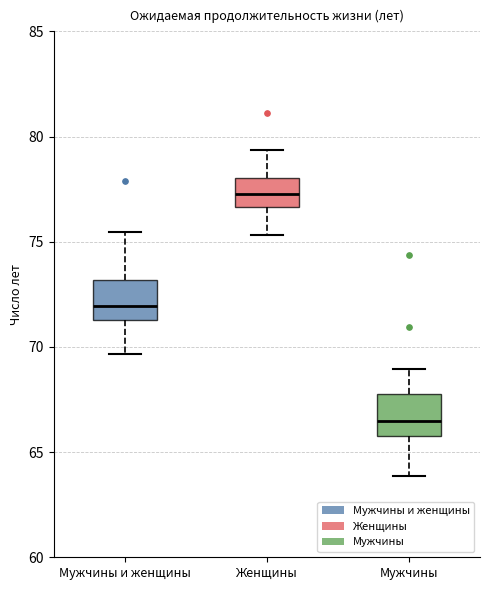

Where is the upper edge of the box for Мужчины и женщины on the y-axis? The values are not printed on the chart, so give them approximately, as read against the axis.

73.0